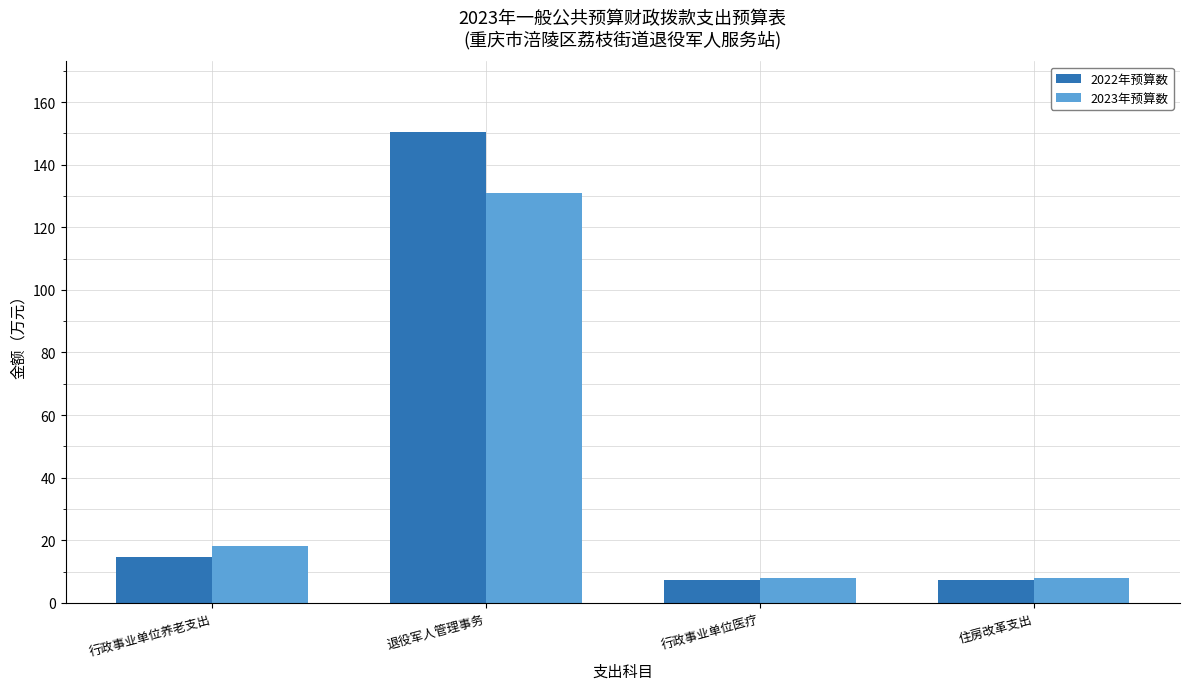

Which series has the largest range (max minus min)?

2022年预算数